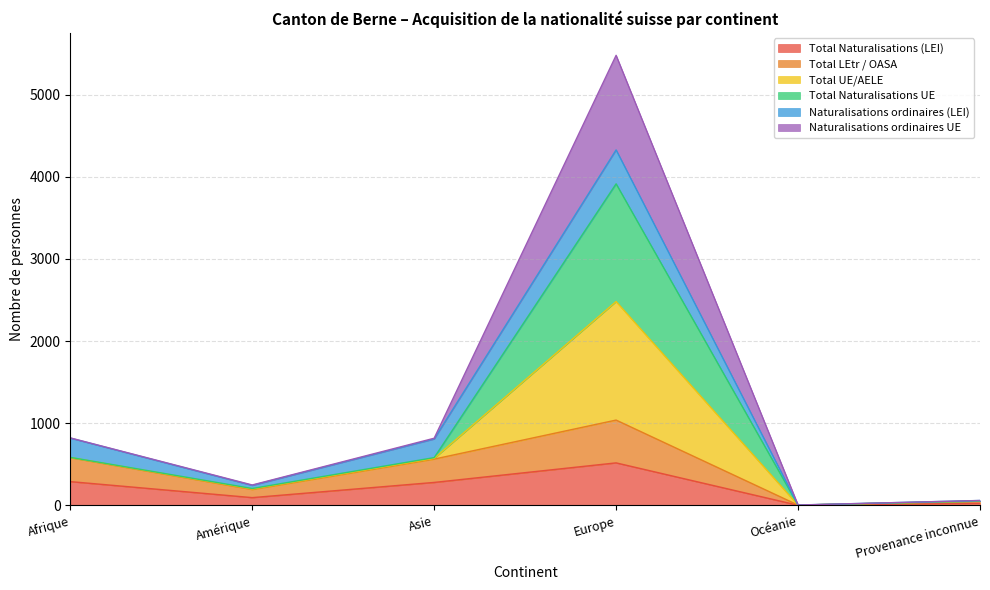

Where is the first local minimum for Total LEtr / OASA?

Amérique